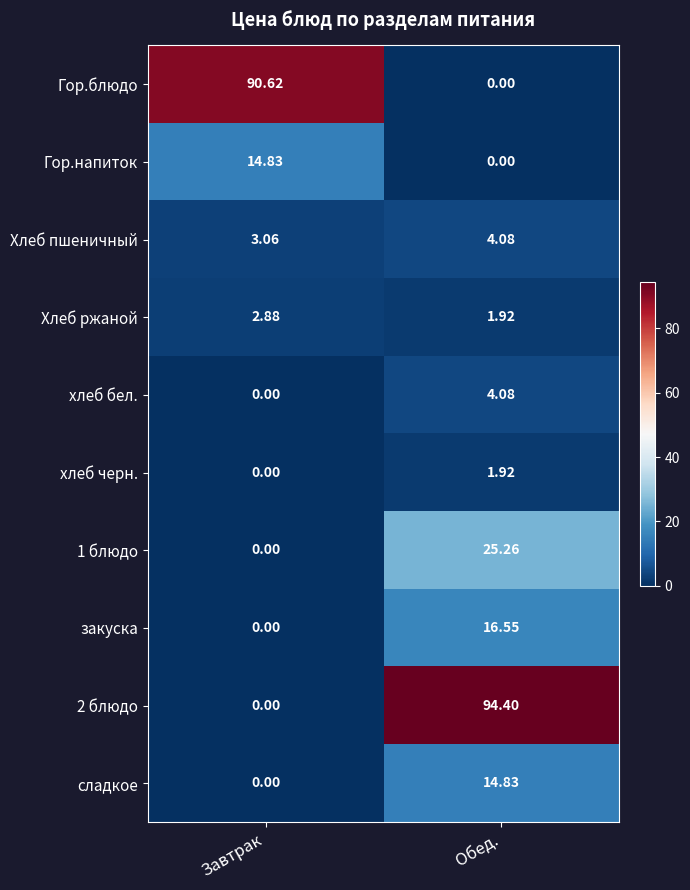

Where does the Хлеб пшеничный series first go above 4?

Обед.